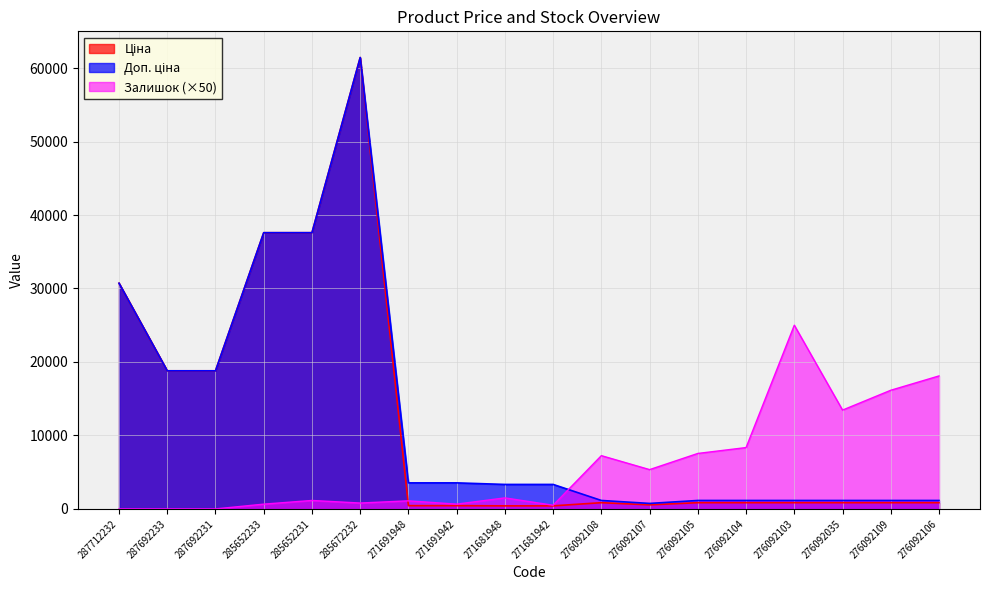

True or false: Залишок has more than 2 interior local peaks.

True